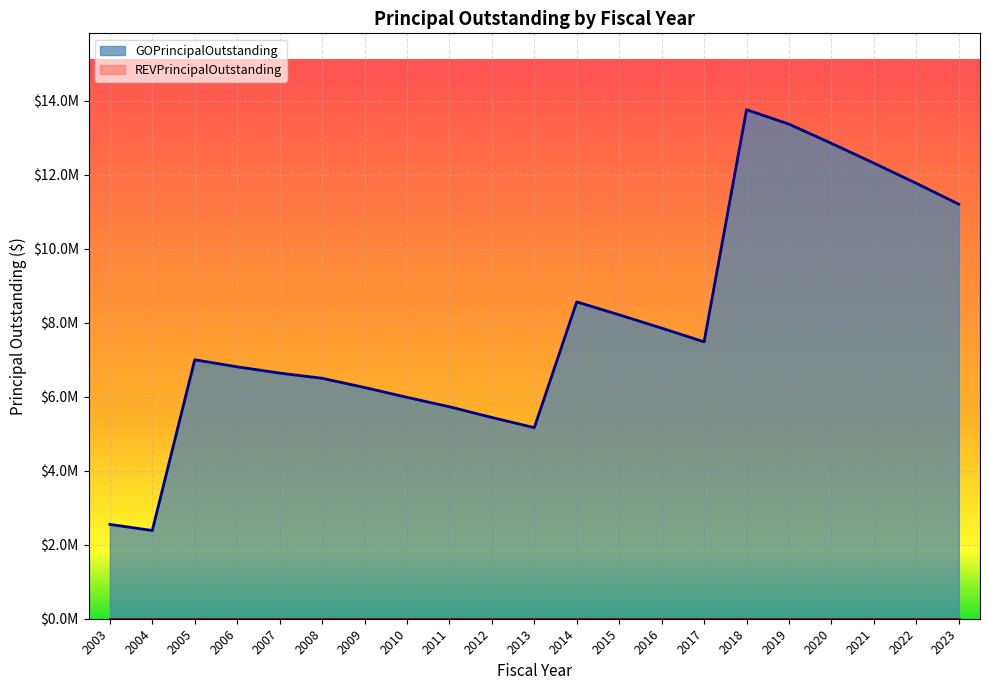

Which label corresponds to the smallest value in the chart?

2004